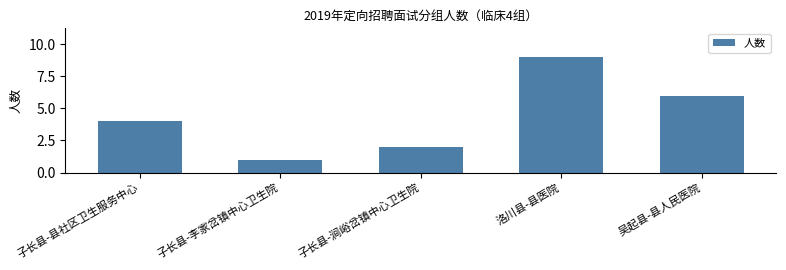

Rank the categories by value from highest to lowest.

洛川县-县医院, 吴起县-县人民医院, 子长县-县社区卫生服务中心, 子长县-涧峪岔镇中心卫生院, 子长县-李家岔镇中心卫生院